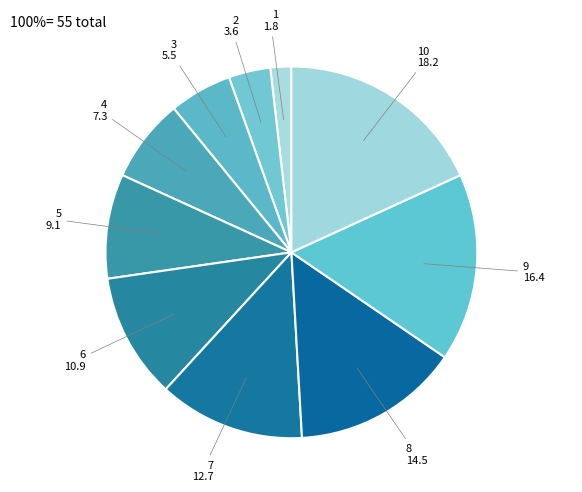

Which category has the smallest portion of the pie?

1